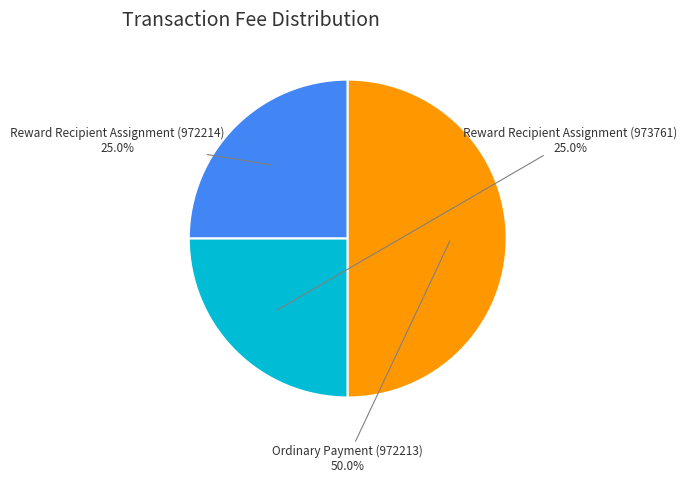

What percentage do Ordinary Payment (972213) and Reward Recipient Assignment (972214) together represent?

75.0%